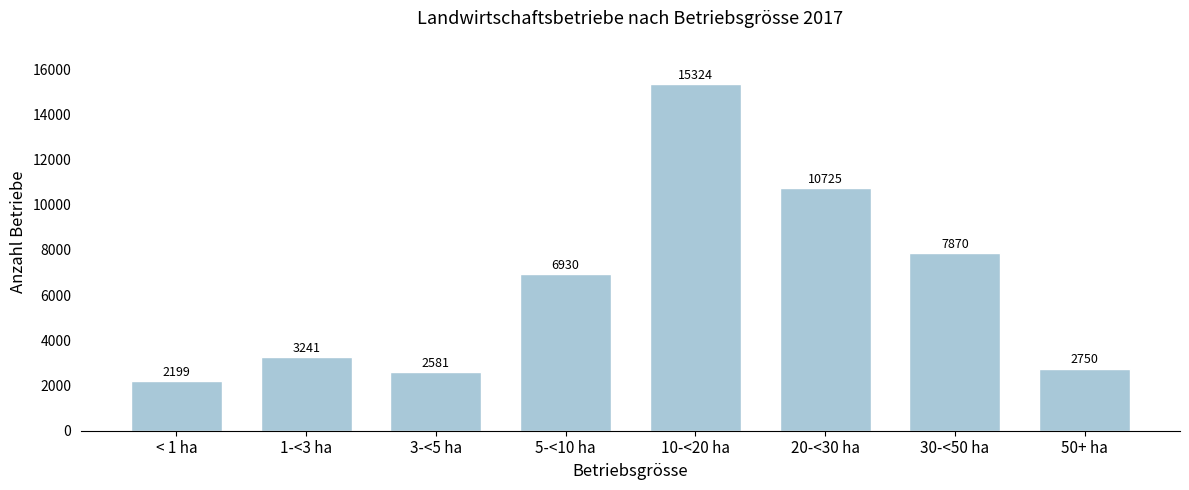

Reading right to left, transcribe all the data shown in this chart.

50+ ha=2750	30-<50 ha=7870	20-<30 ha=10725	10-<20 ha=15324	5-<10 ha=6930	3-<5 ha=2581	1-<3 ha=3241	< 1 ha=2199